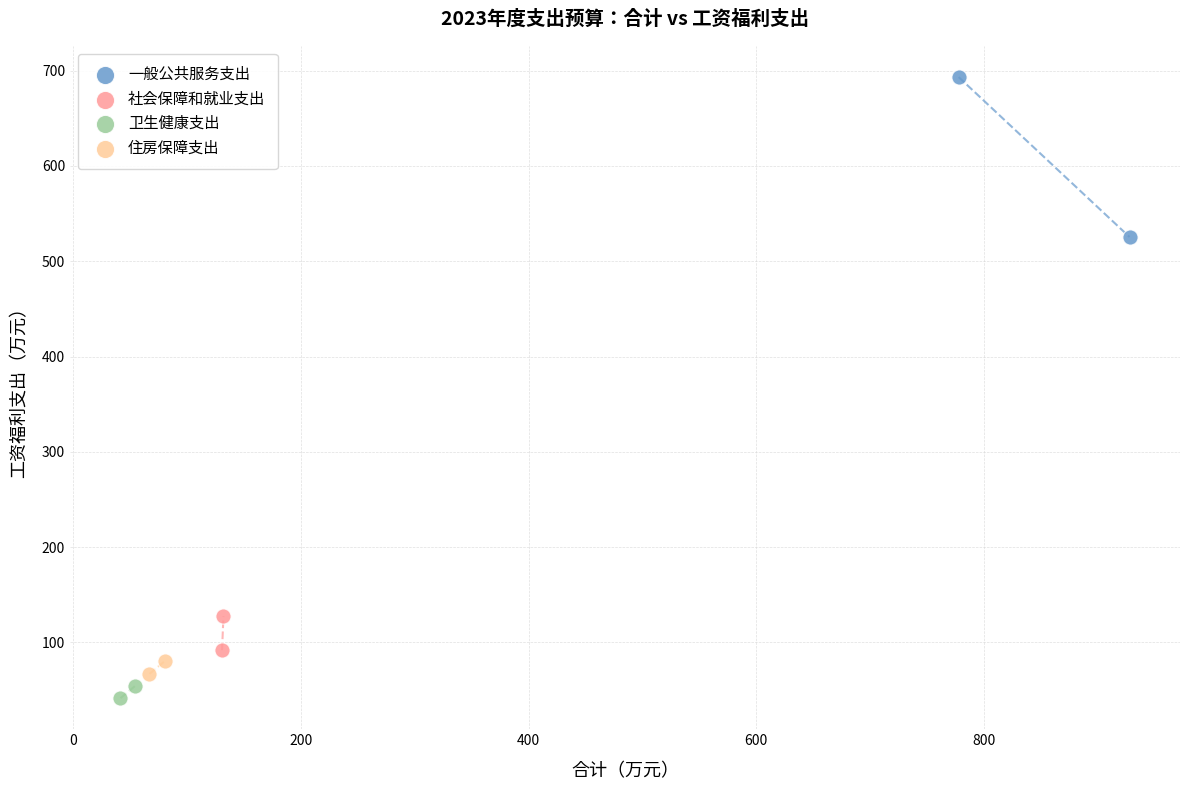

What are all the series names shown in the legend?

一般公共服务支出, 社会保障和就业支出, 卫生健康支出, 住房保障支出